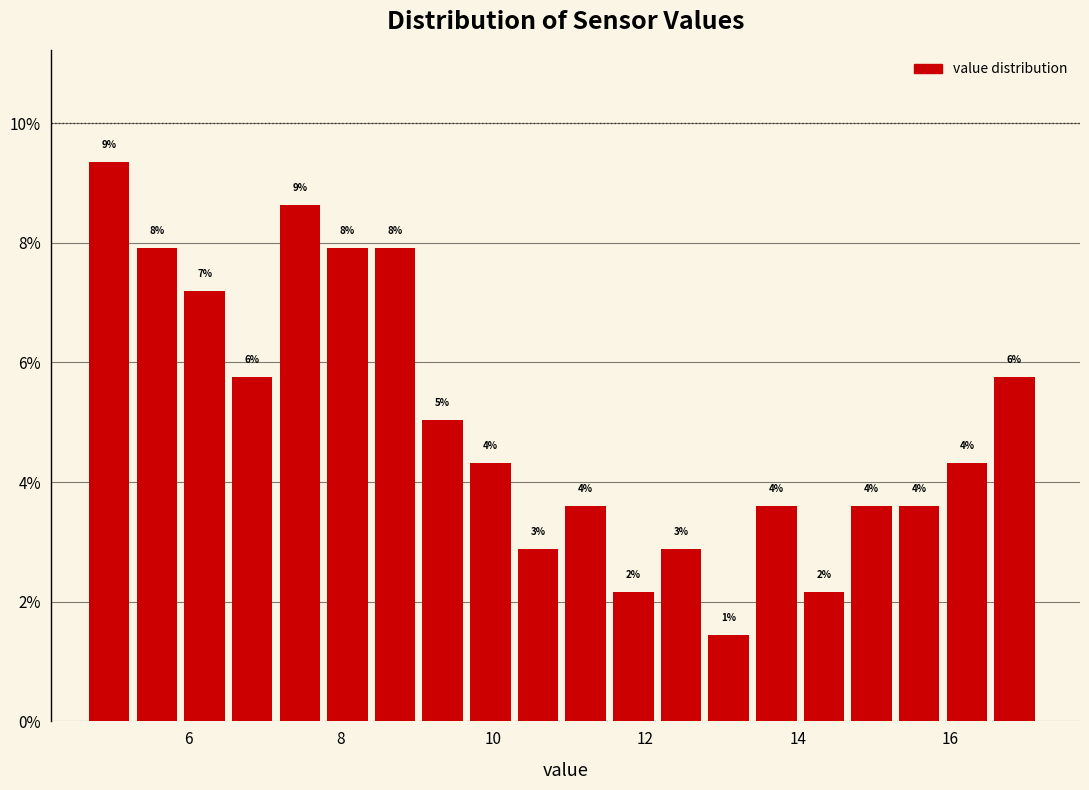

Around what value on the x-axis is the tallest bar? Give the approximate position of its centre, as read against the axis.

5.0